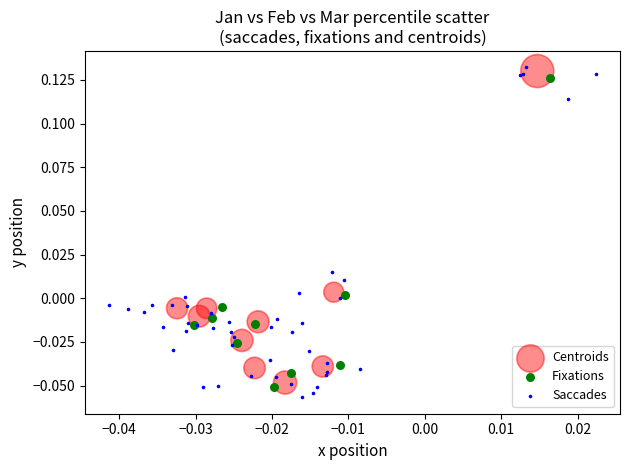

Which series has the largest Y range (max minus min)?

Saccades